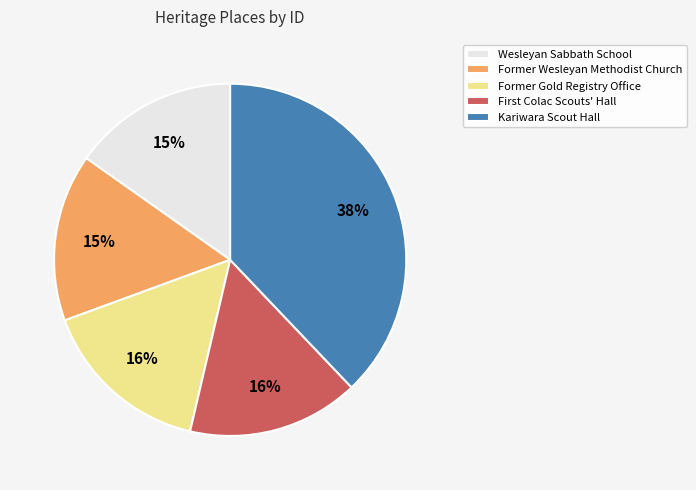

What percentage is the Kariwara Scout Hall slice, to the nearest percent?

38%